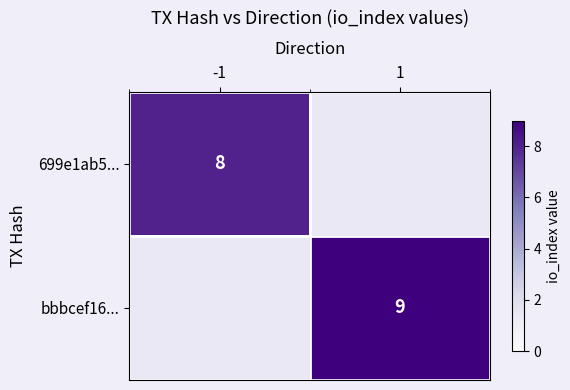

At which category is the sum across all series the highest?

1